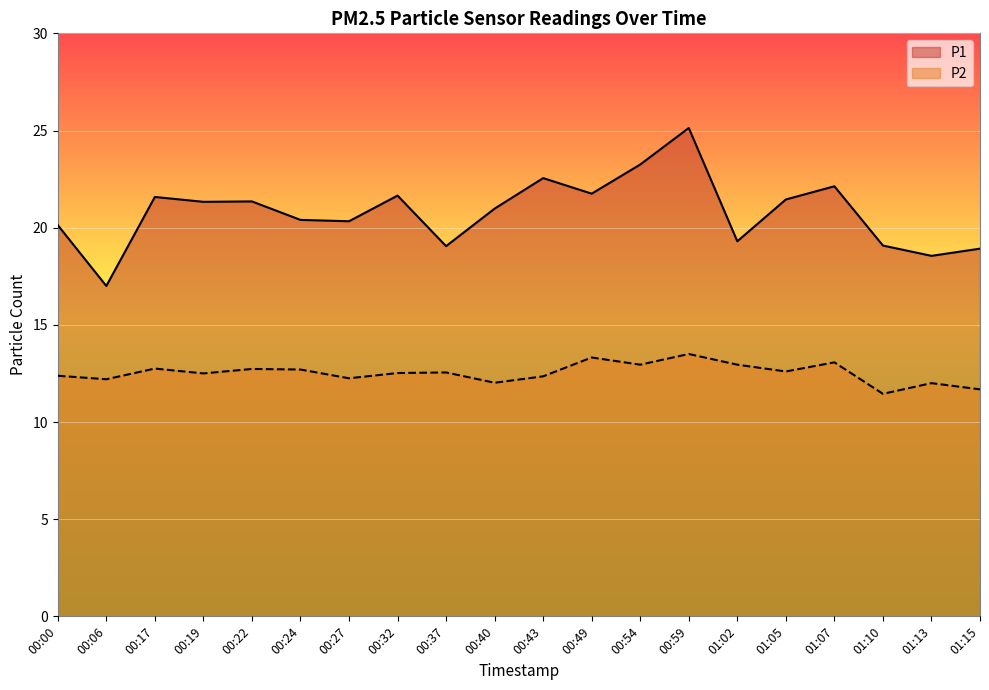

What is the label of the 11th point from the right?

00:40